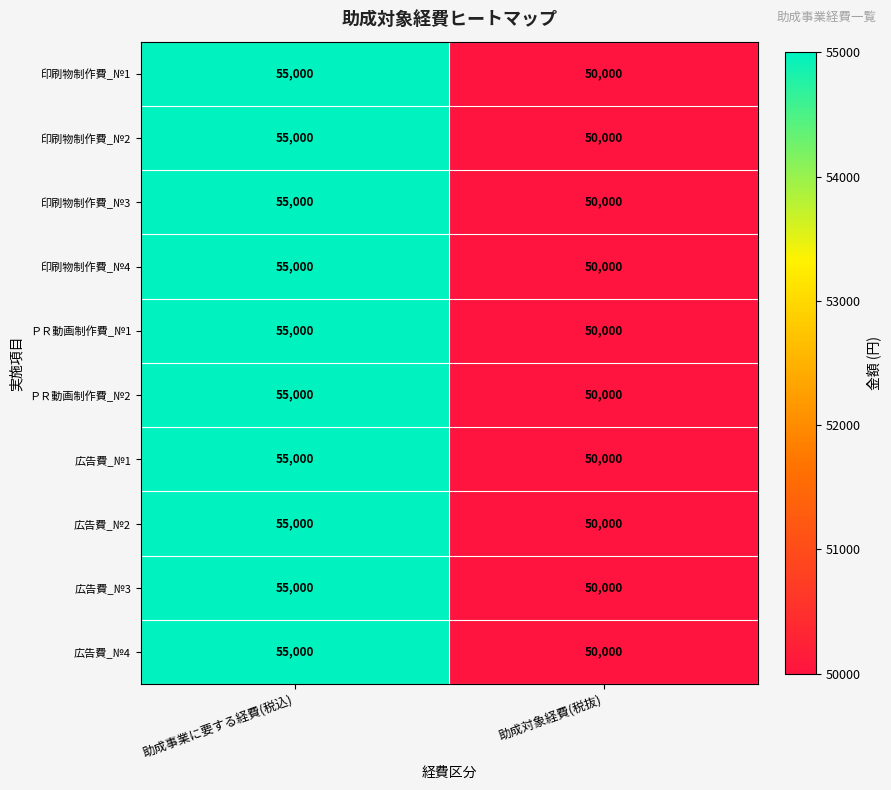

The 広告費_№1 series shows 66449 at 助成対象経費(税抜). True or false?

False